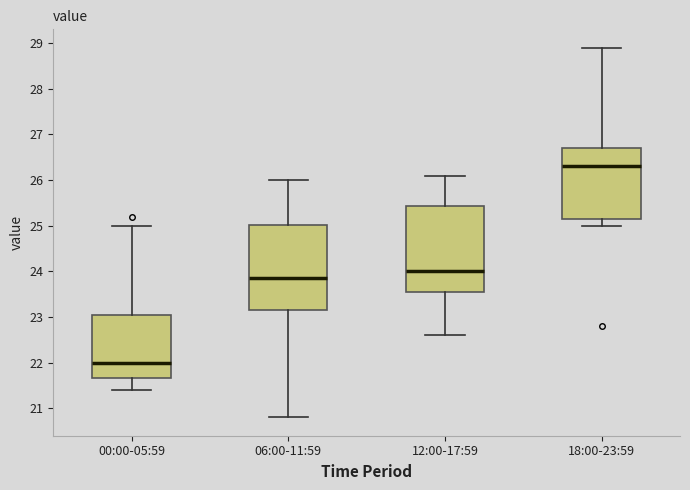

Where is the upper edge of the box for 18:00-23:59 on the y-axis? The values are not printed on the chart, so give them approximately, as read against the axis.

26.7